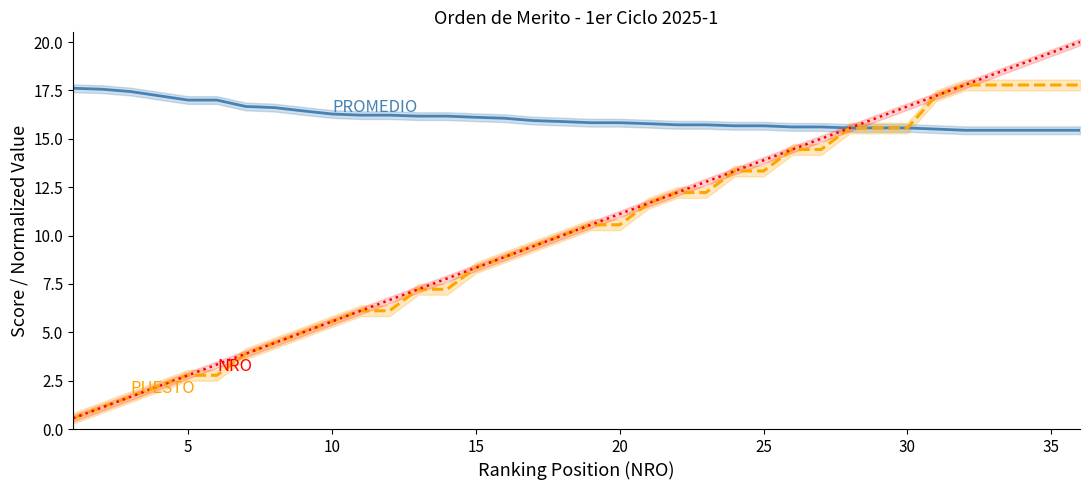

Is this an area chart (filled region under the line)?

No